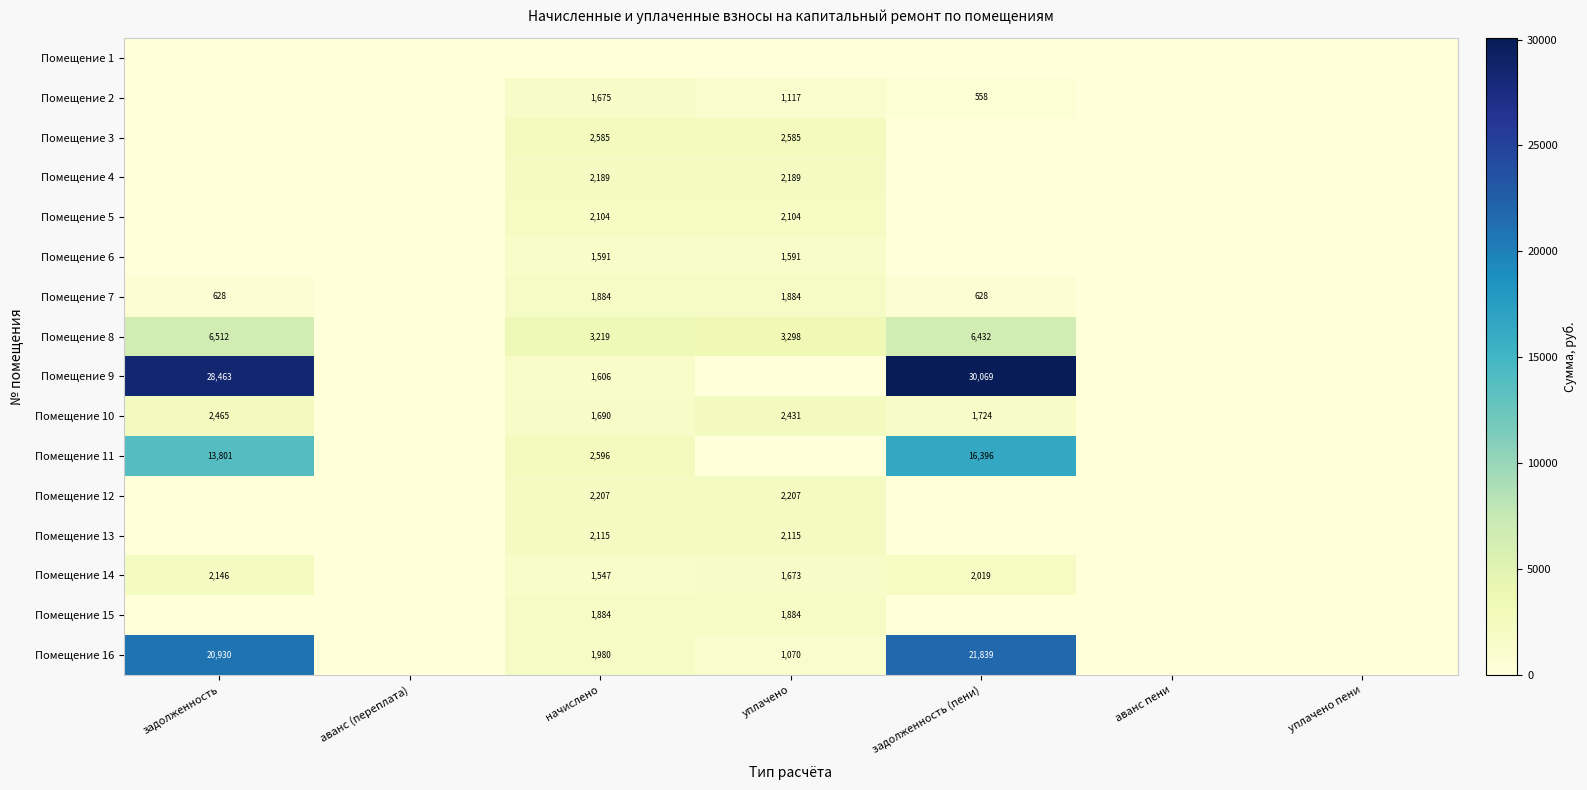

Is the value of Помещение 15 at начислено greater than the value of Помещение 14 at задолженность (пени)?

No